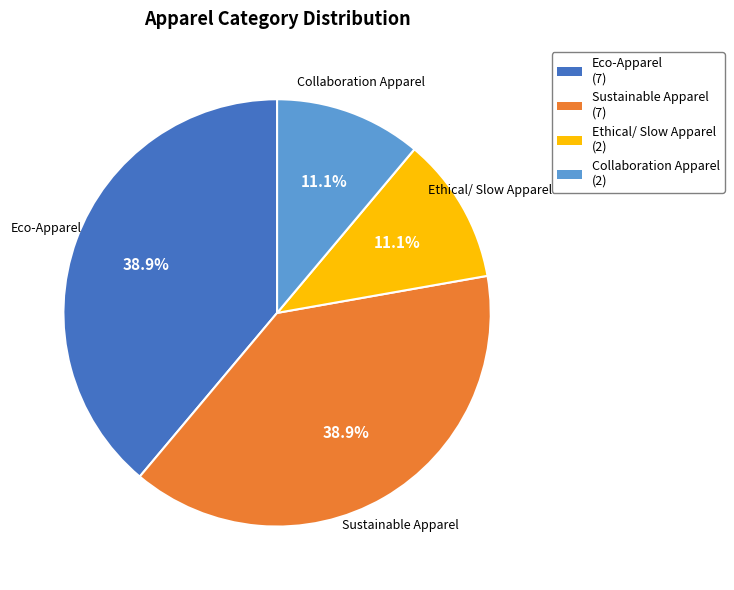

To the nearest percent, what is the average slice percentage?

25%